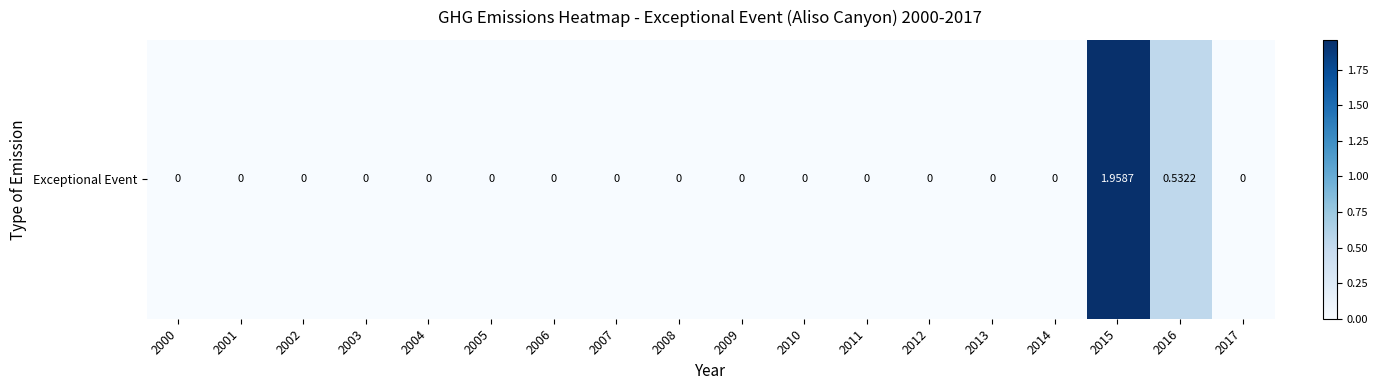

What is the sum of the values at 2016 and 2014?

0.5